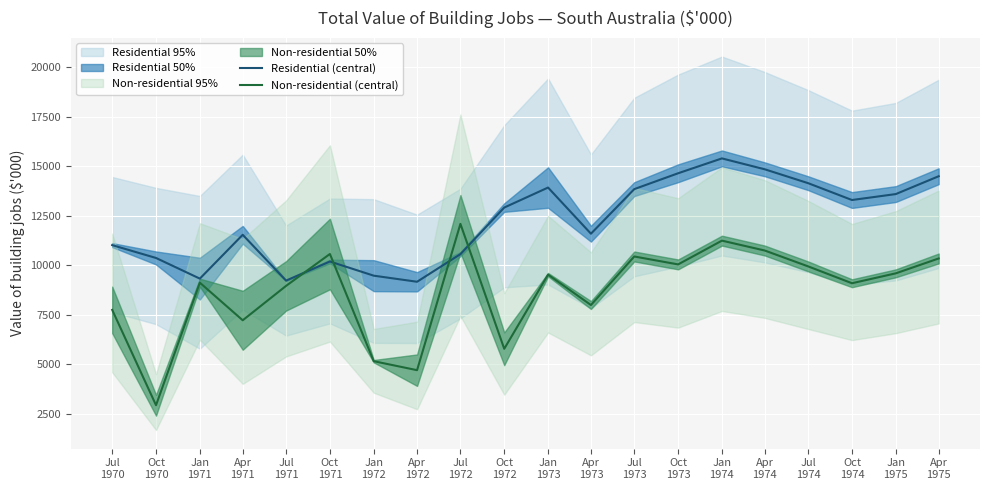

How many times do Non-residential (central) and Residential (central) cross each other?

4